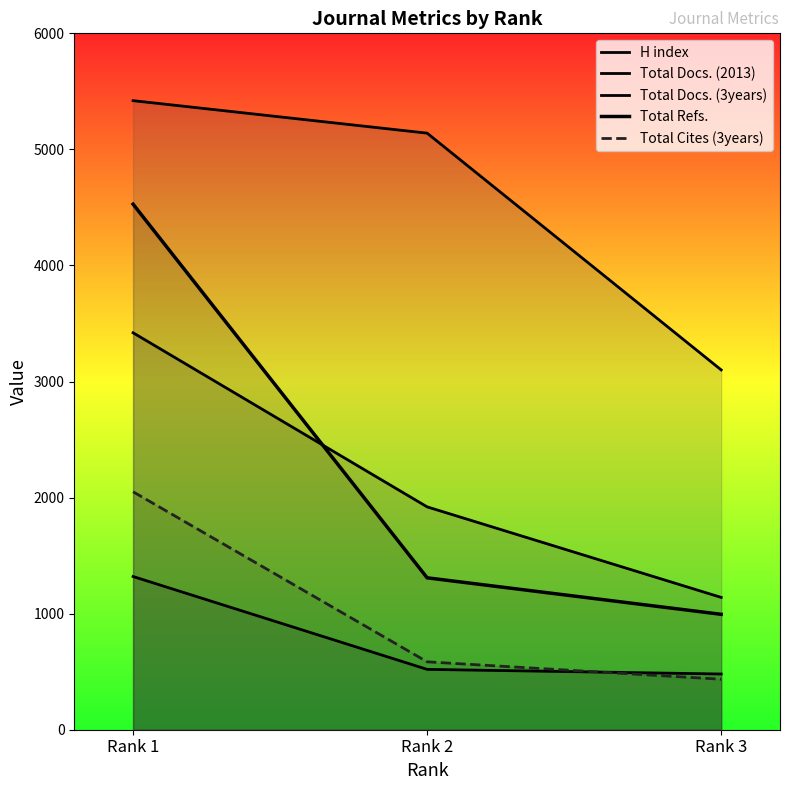

Reading right to left, what are all the values shown in this chart?

H index: Rank 3=480.0	Rank 2=520.0	Rank 1=1320.0
Total Docs. (2013): Rank 3=1140.0	Rank 2=1920.0	Rank 1=3420.0
Total Docs. (3years): Rank 3=3100.0	Rank 2=5140.0	Rank 1=5420.0
Total Refs.: Rank 3=994.4	Rank 2=1308.8	Rank 1=4528.0
Total Cites (3years): Rank 3=435.0	Rank 2=585.0	Rank 1=2050.0